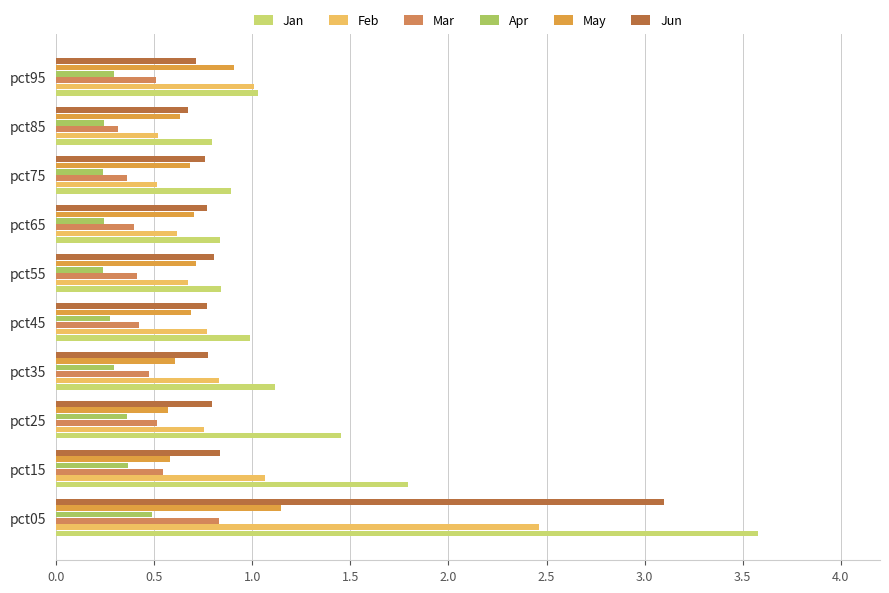

Which series has the widest spread of values?

Jan